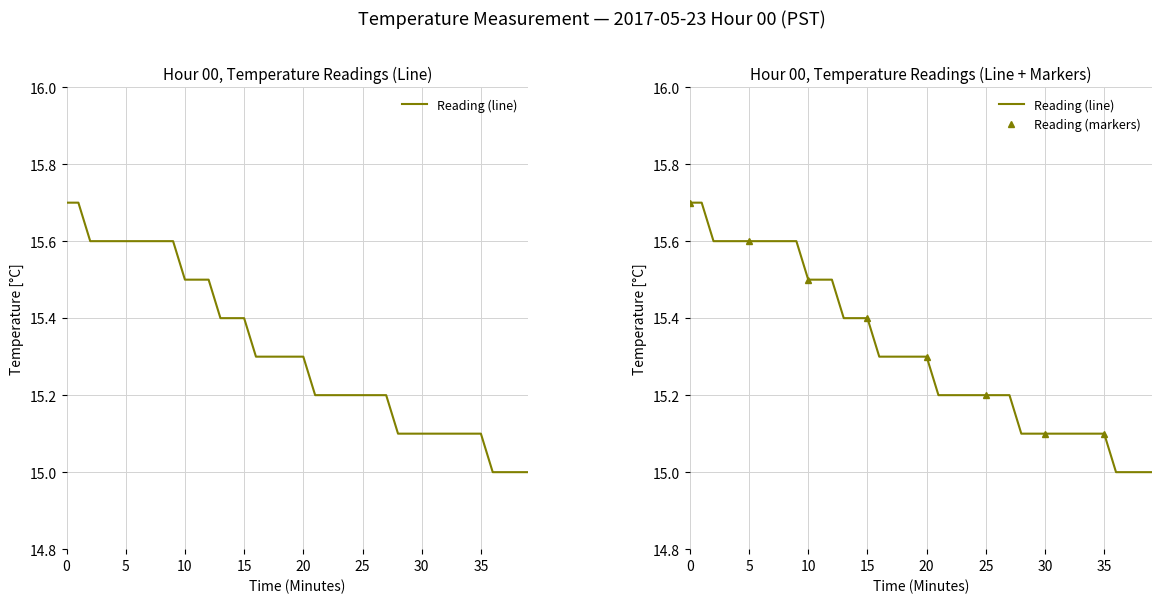

What is the label of the 12th point from the right?

28